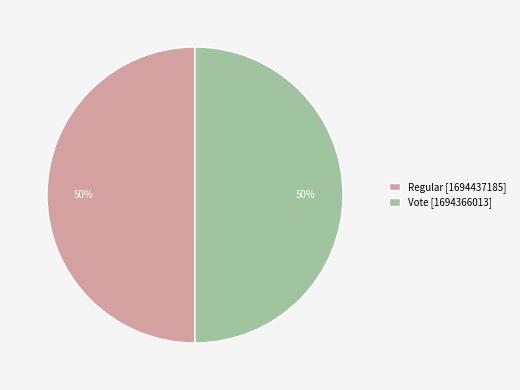

The Vote slice represents 50% of the pie. True or false?

True